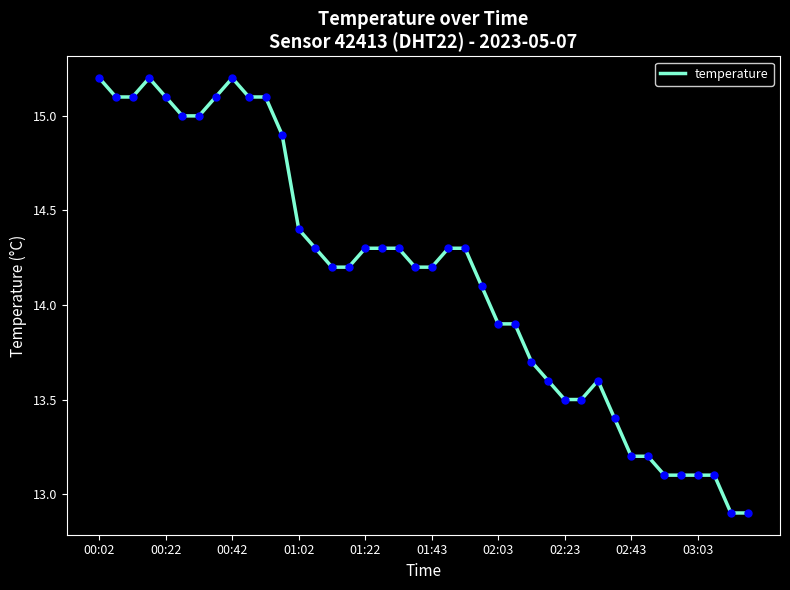

What is the difference between the maximum and minimum values?

2.3